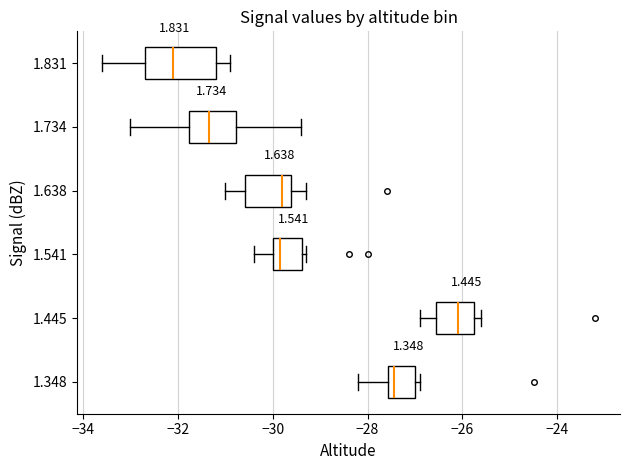

Reading bottom to top, read every box against the x-axis: the position of its median line, the range the box covers, and the ends of its whiskers. The values are not printed on the chart, so give them approximately, as read against the axis.

1.348: median -27.4, box -27.6 to -27.0, whiskers -28.2 to -26.8
1.445: median -26.0, box -26.6 to -25.8, whiskers -26.8 to -25.6
1.541: median -29.8, box -30.0 to -29.4, whiskers -30.4 to -29.2
1.638: median -29.8, box -30.6 to -29.6, whiskers -31.0 to -29.2
1.734: median -31.4, box -31.8 to -30.8, whiskers -33.0 to -29.4
1.831: median -32.0, box -32.6 to -31.2, whiskers -33.6 to -30.8